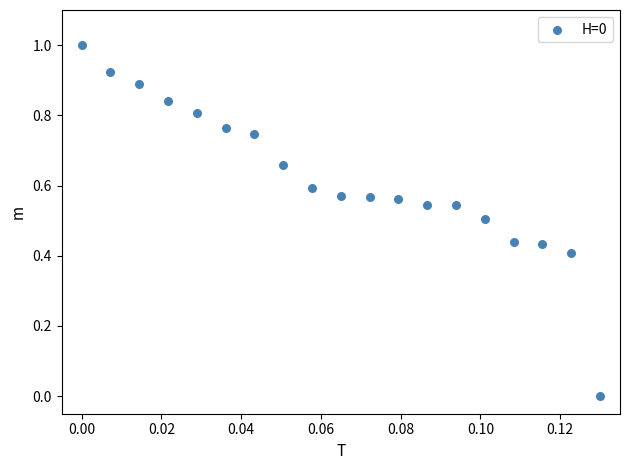

What is the range of Y values (max minus min)?

1.0